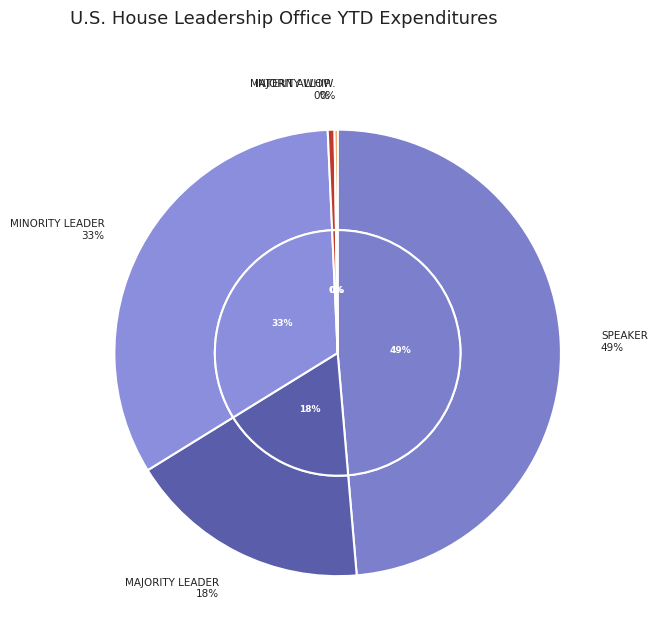

To the nearest percent, what is the difference between the largest and smallest slice percentages?

48%